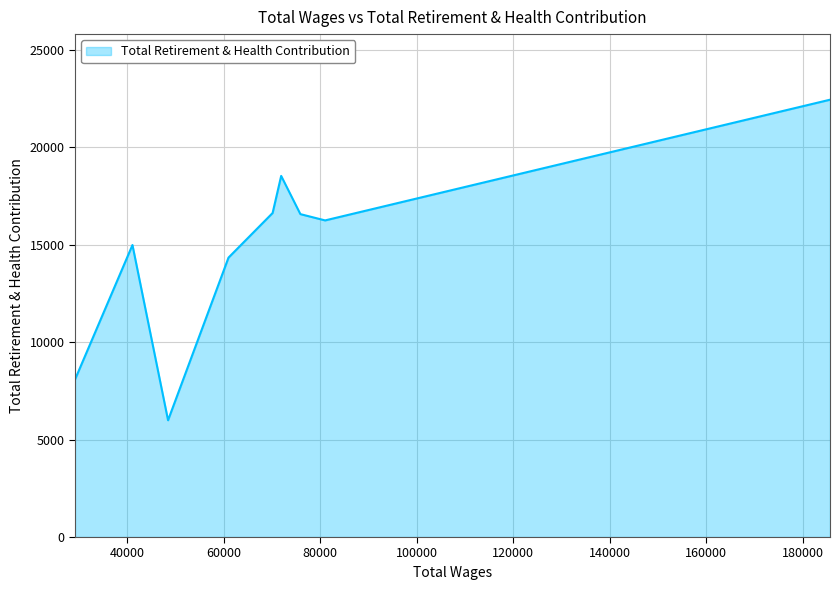

What is the difference between the maximum and minimum values?

16455